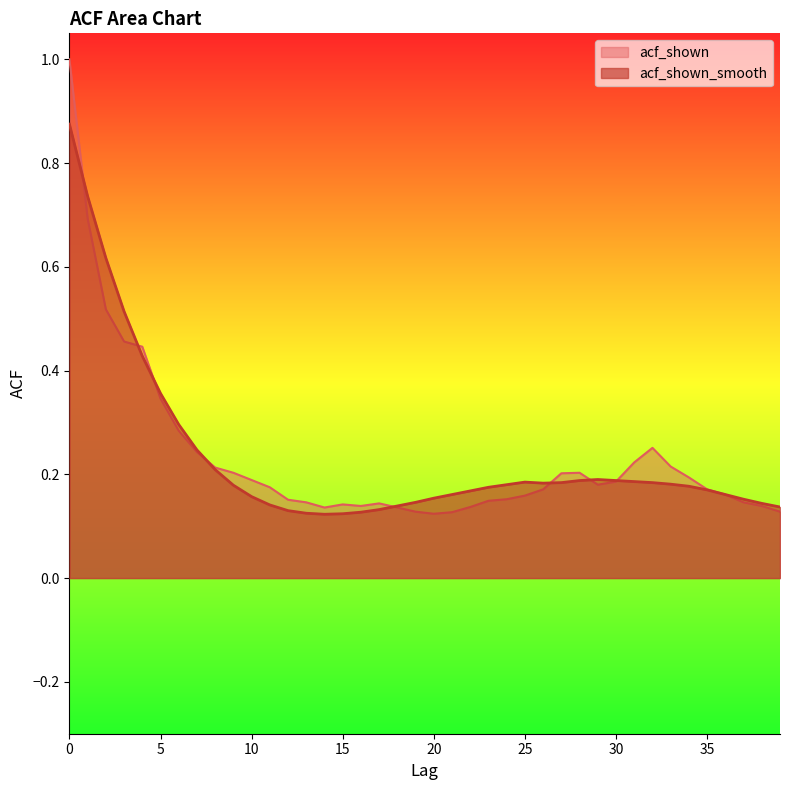

What is the total value across all series at 23?

0.3